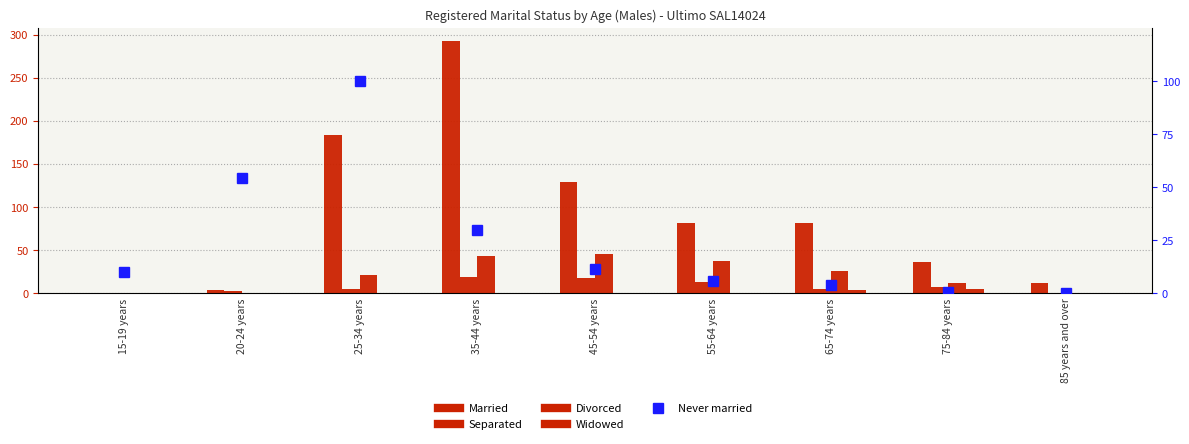

What is the difference between the highest and lowest values at 55-64 years?

82.0